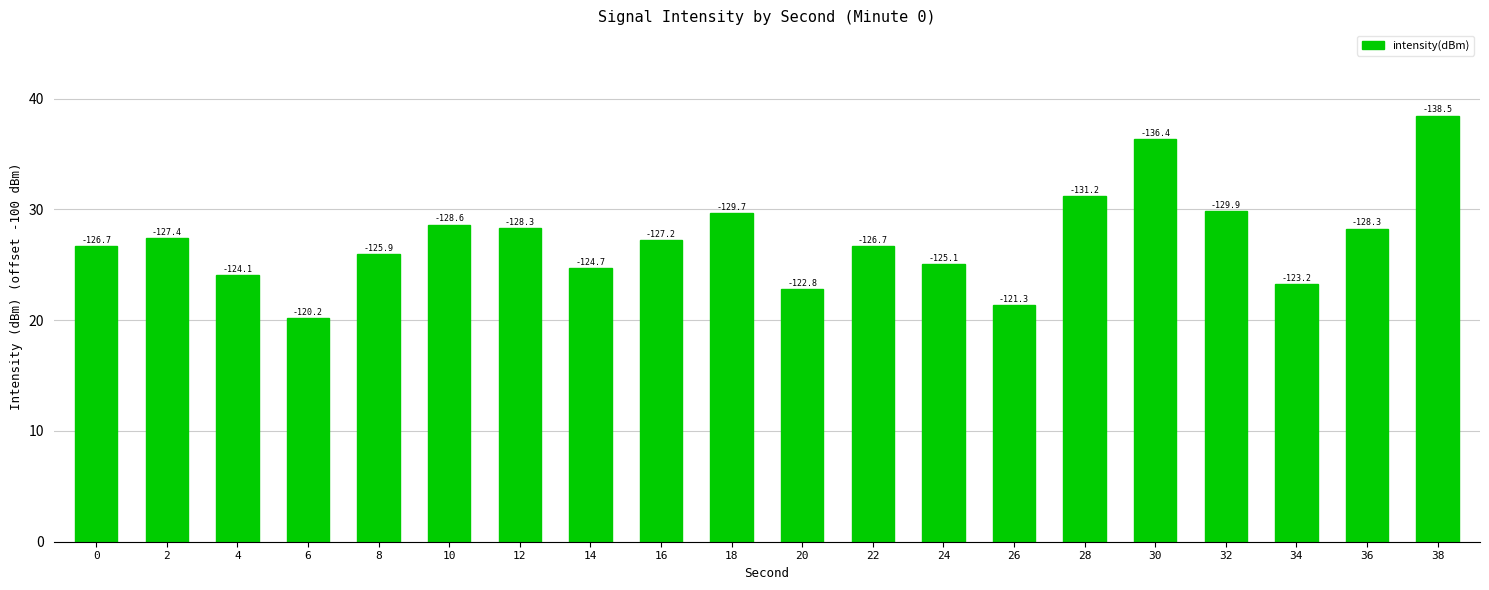

Is it true that the value at 22 is 46.6?

False